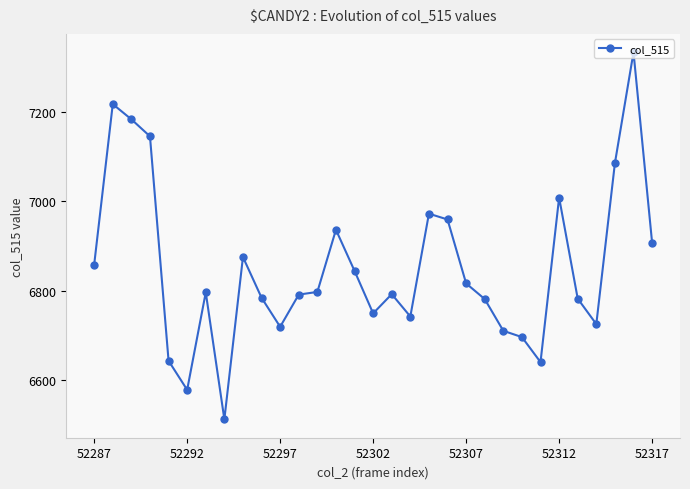

What is the greatest value displayed?

7333